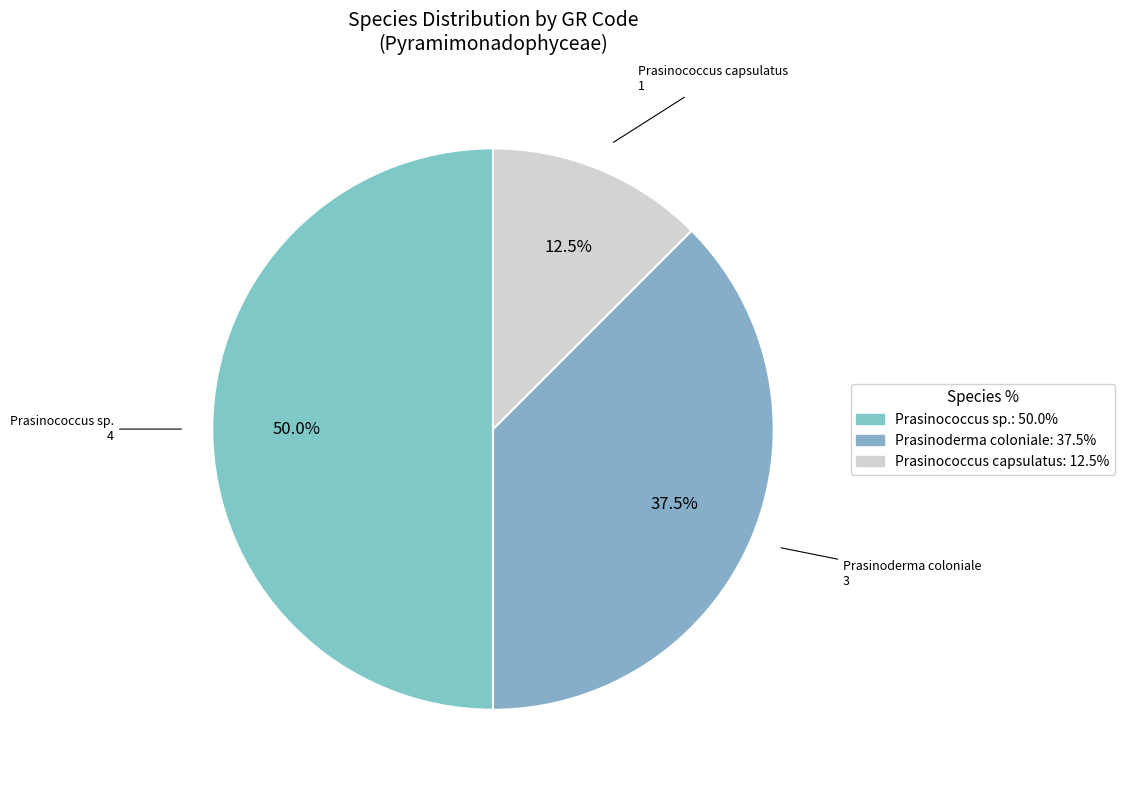

How many segments does this pie chart have?

3